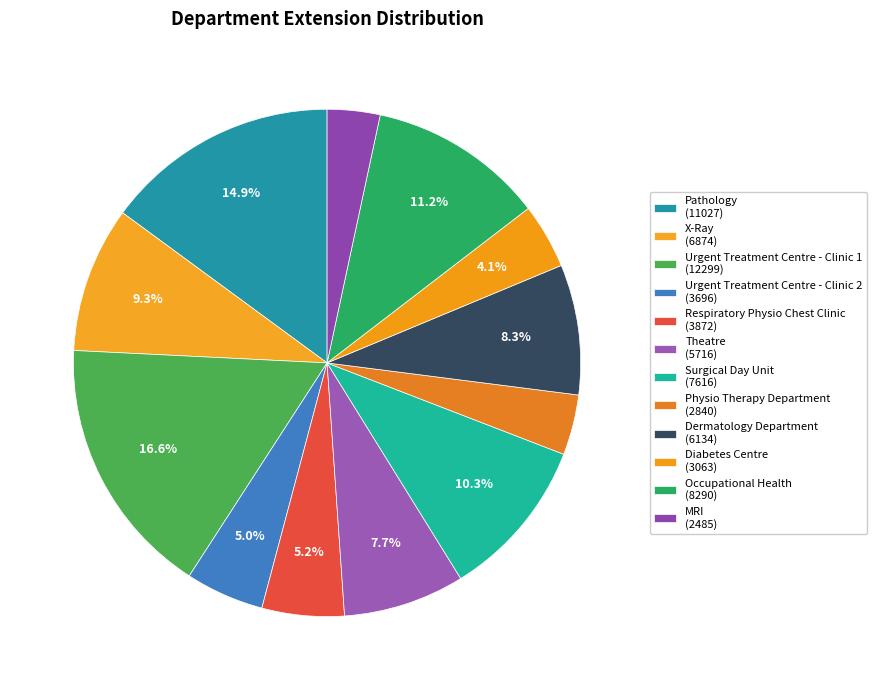

Is there a majority slice in this chart?

No